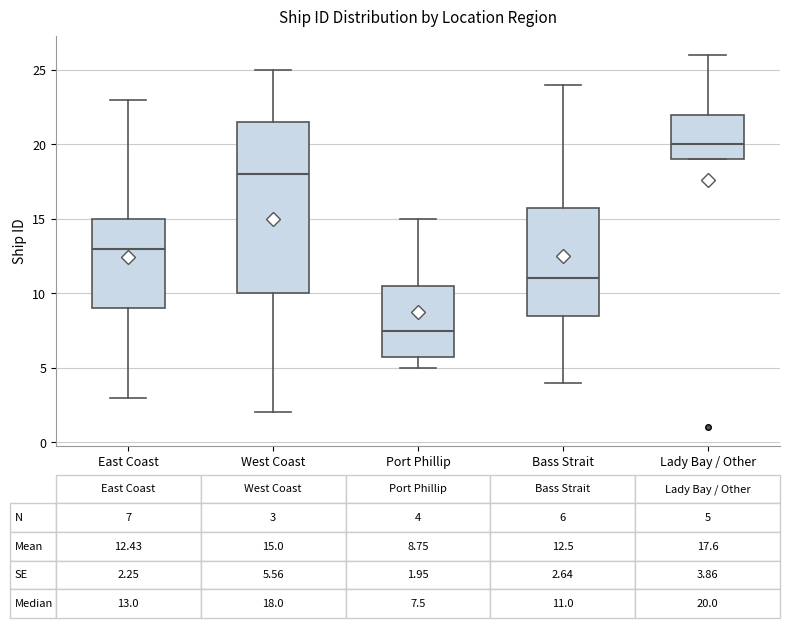

Which box is the tallest, from its lower edge to its upper edge?

West Coast